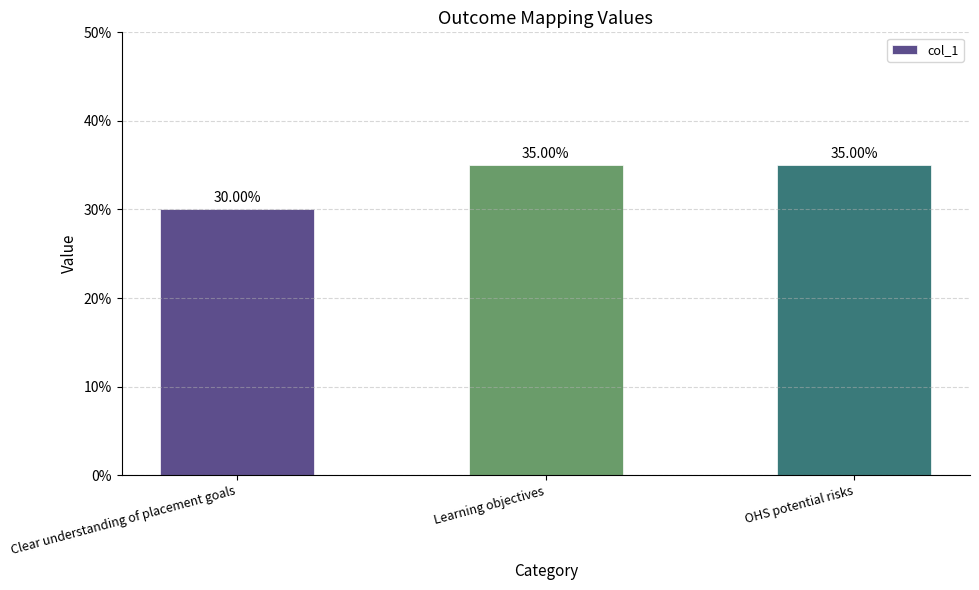

What is the sum of all values?

1.0